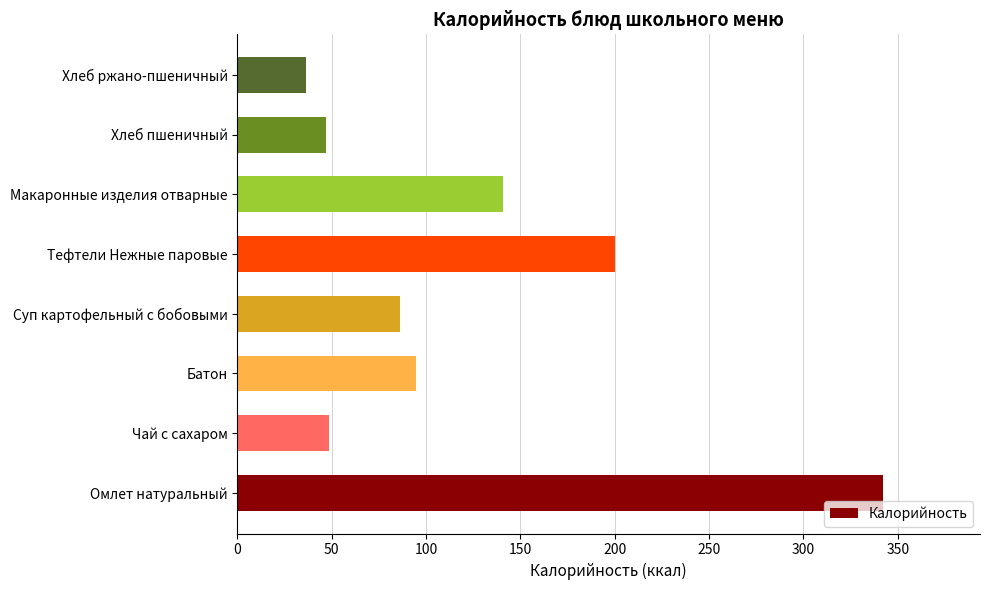

Reading top to bottom, transcribe all the data shown in this chart.

36.2	47.0	140.7	200.3	86.4	94.8	48.6	342.2